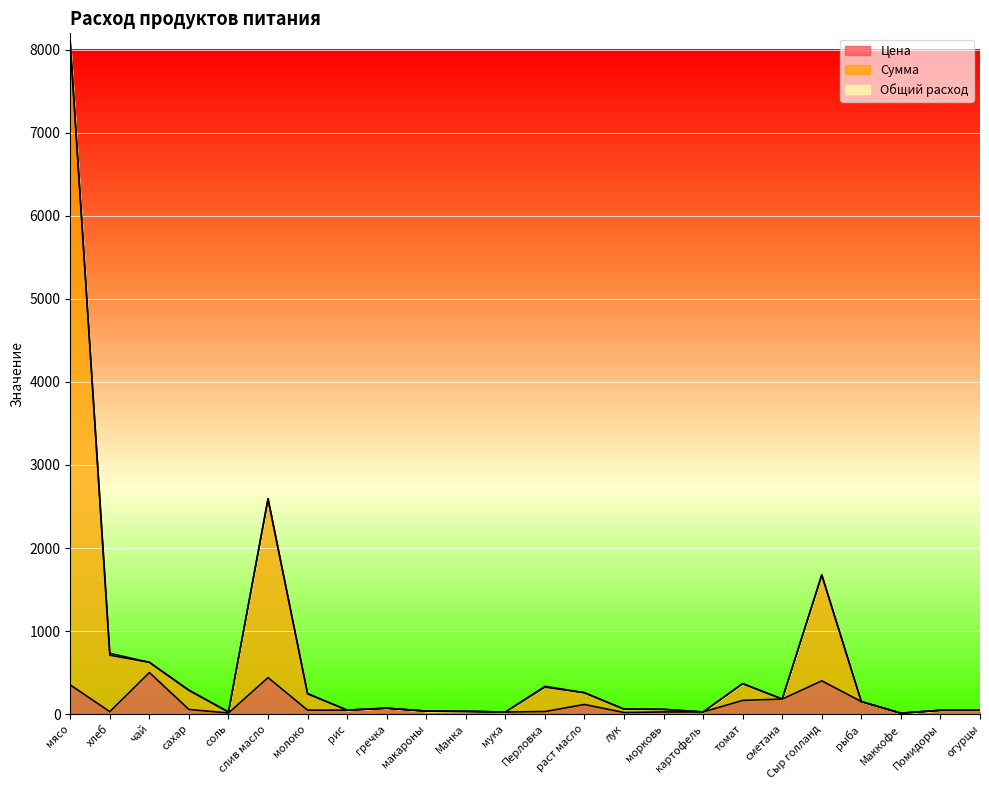

What is the label of the 13th point from the left?

Перловка